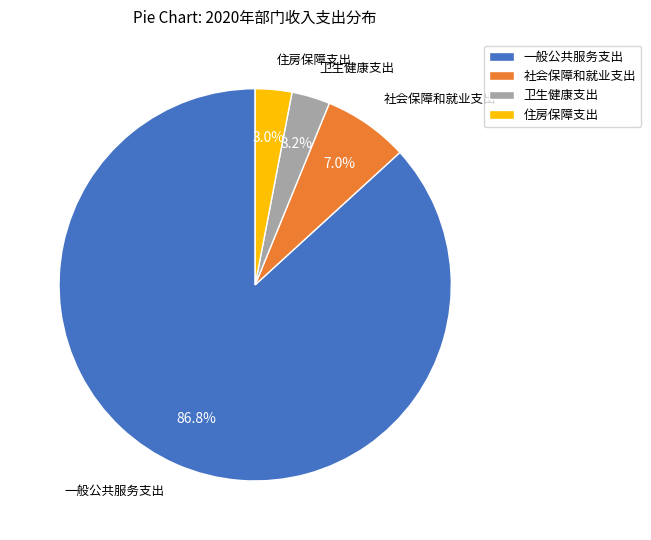

How many slices are in this pie chart?

4